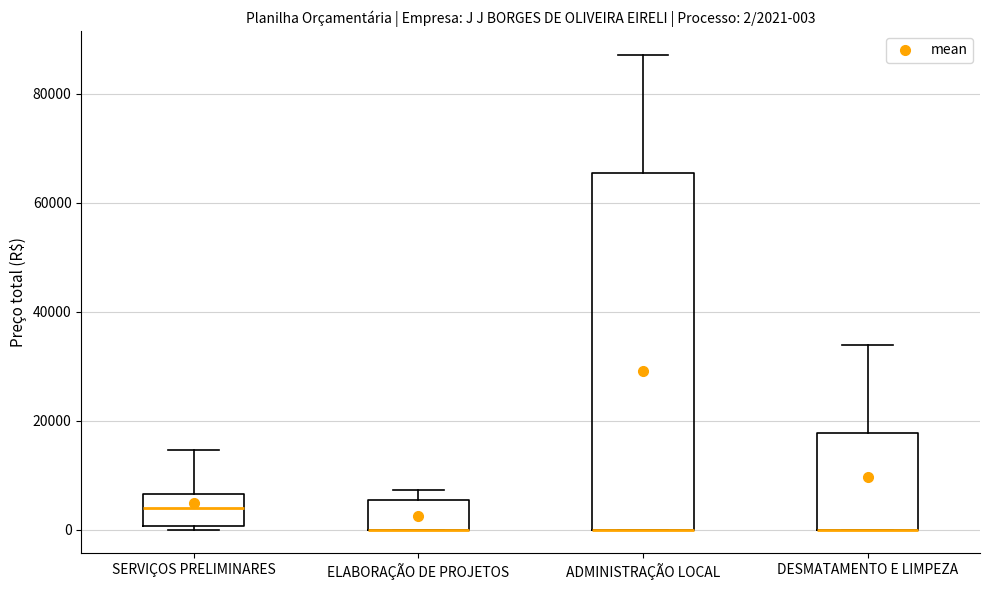

Comparing the boxes themselves (not the whiskers), which one is the tallest?

ADMINISTRAÇÃO LOCAL